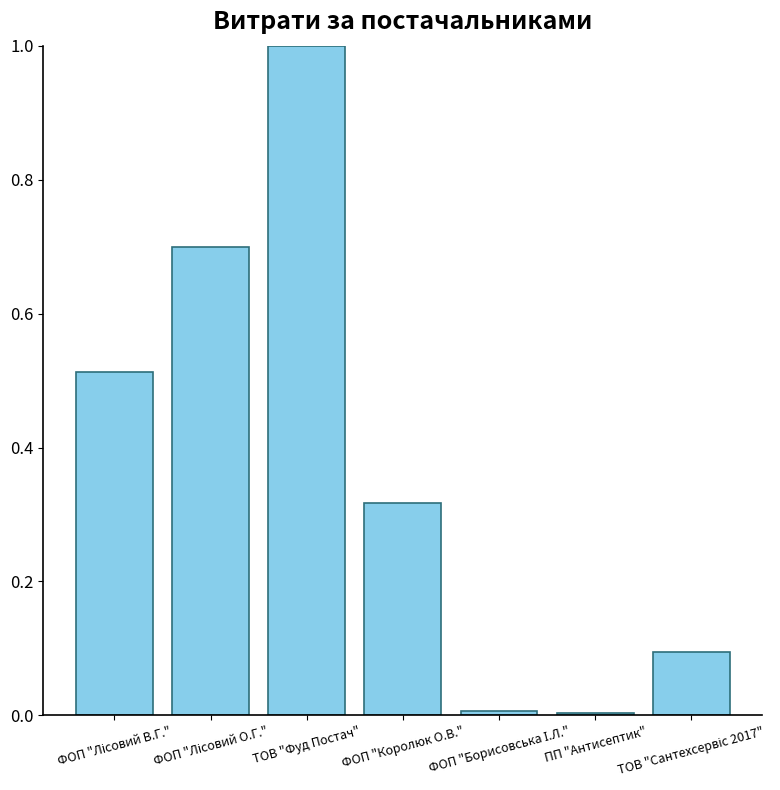

Which label corresponds to the largest value in the chart?

ТОВ "Фуд Постач"